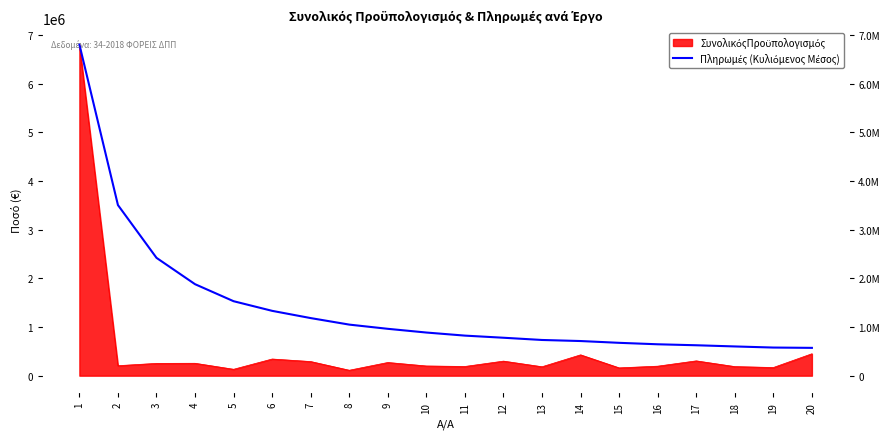

The value at 19 is 777005.4. True or false?

False